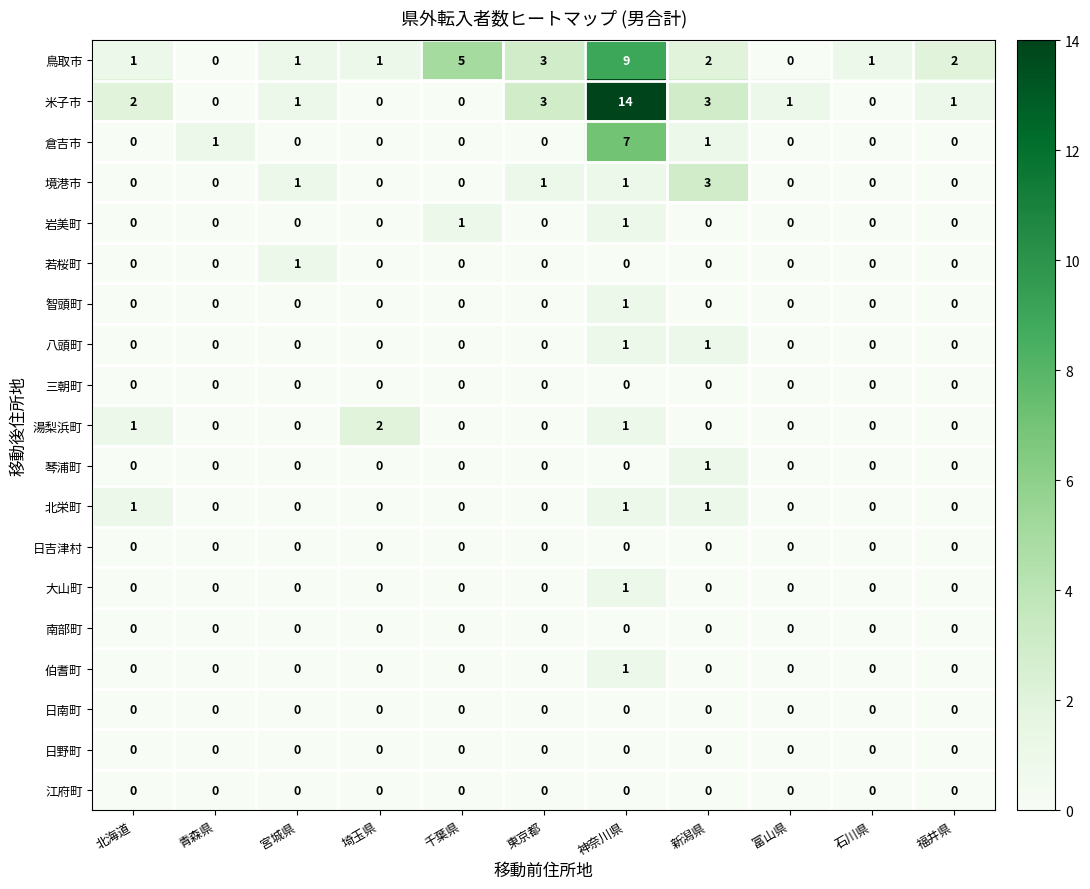

Between 神奈川県 and 富山県, which series saw the biggest shift?

米子市